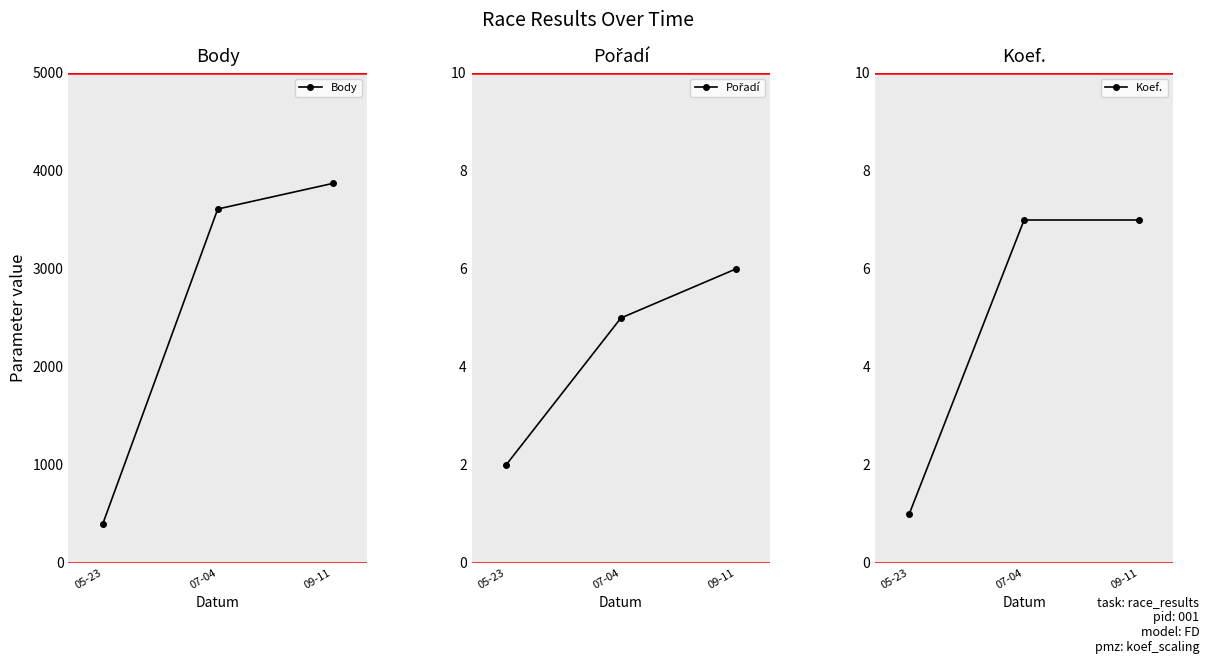

At which label does Body first exceed 3612?

09-11